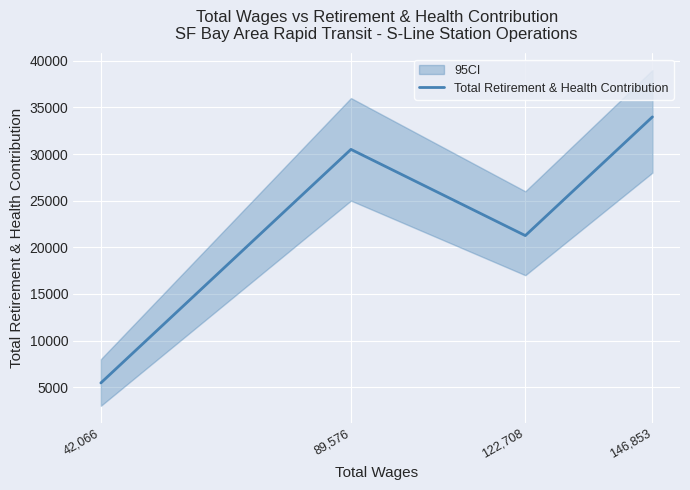

Reading left to right, transcribe all the data shown in this chart.

146,853=33979	122,708=21250	89,576=30495	42,066=5450